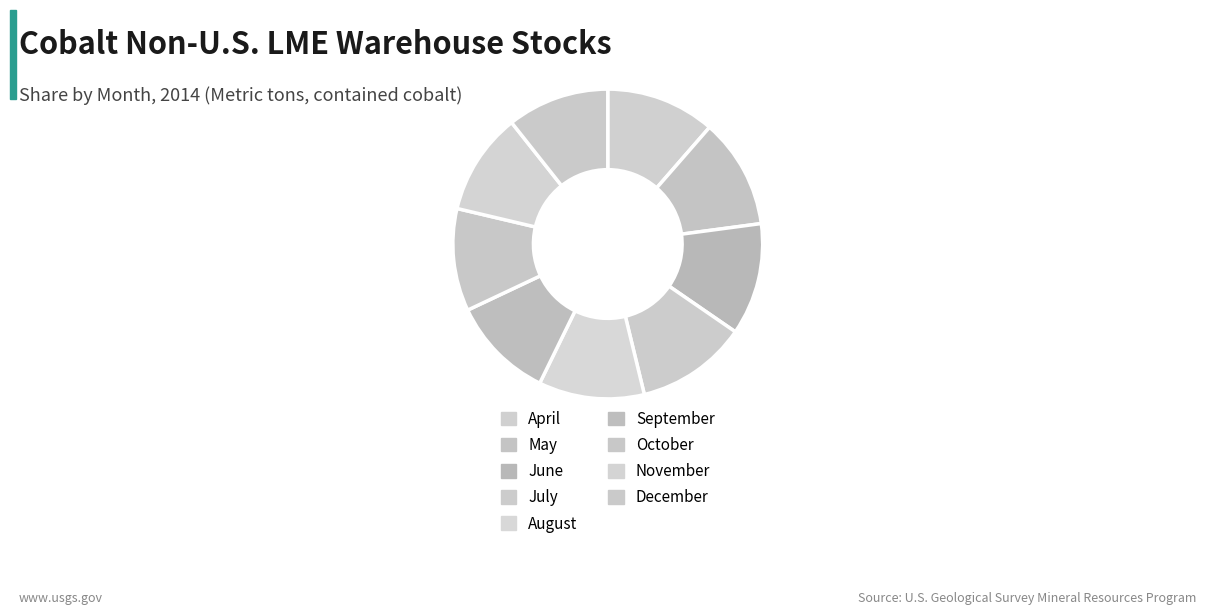

How many slices are in this pie chart?

9